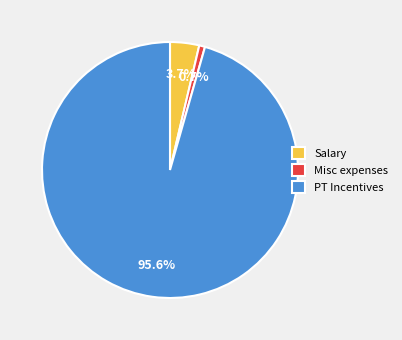

Which slice is the largest?

PT Incentives